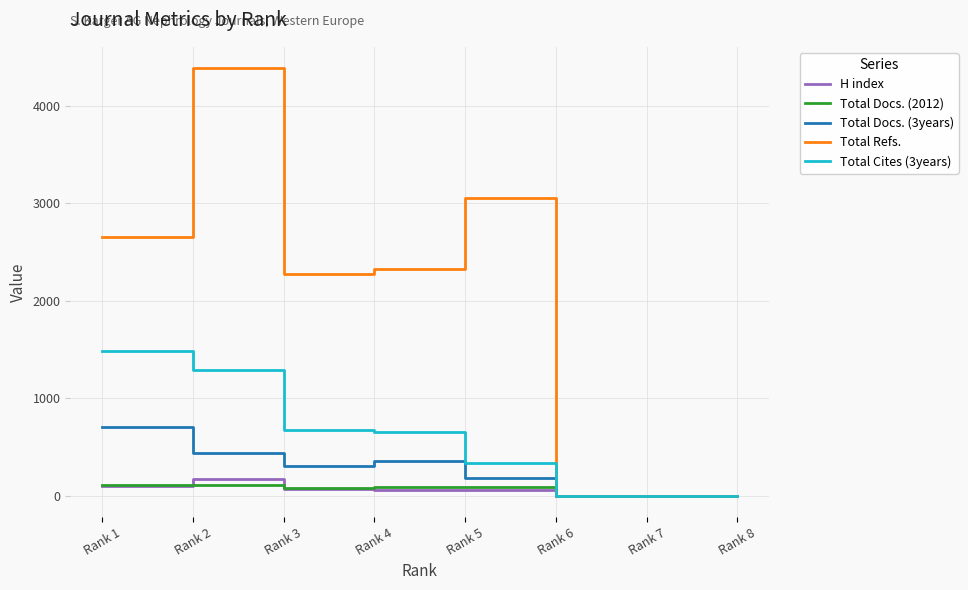

At which label does Total Refs. reach its peak?

Rank 2